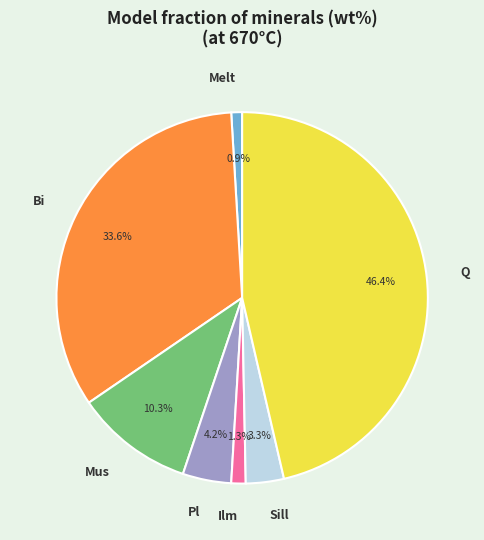

What percentage is the Q slice, to the nearest percent?

46%